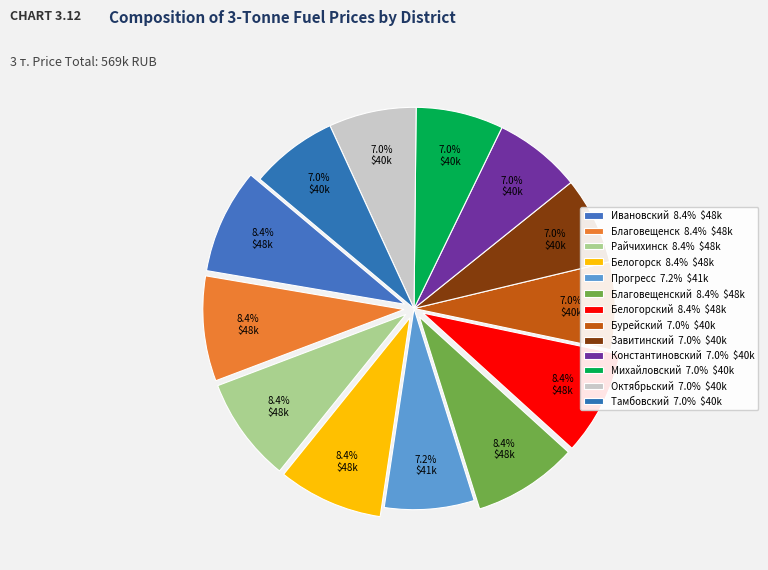

Which slice is the smallest?

Бурейский